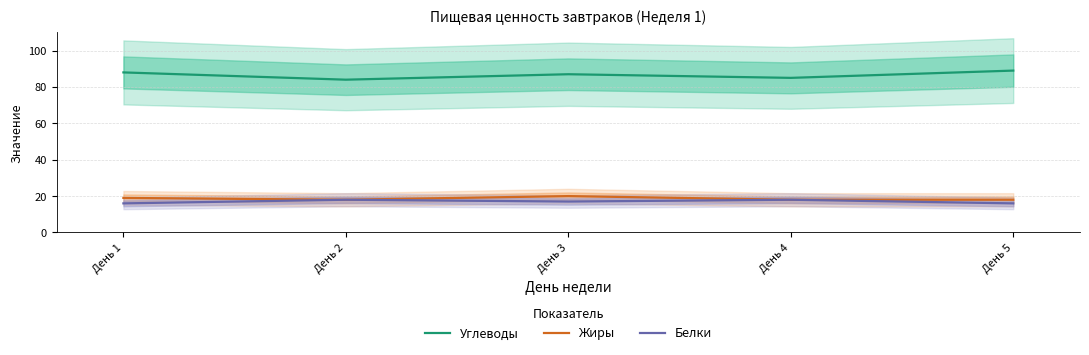

Between День 2 and День 1, which is larger?

День 1